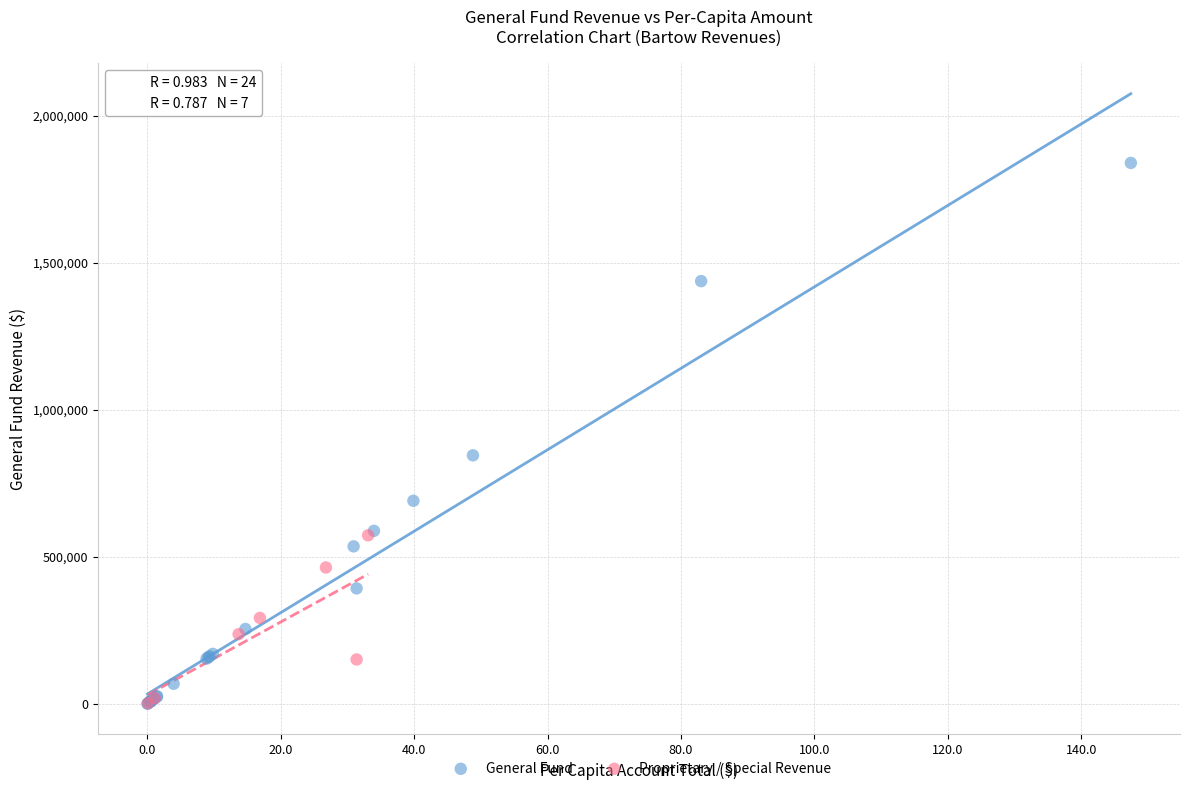

Which series has the widest spread of Y values?

General Fund